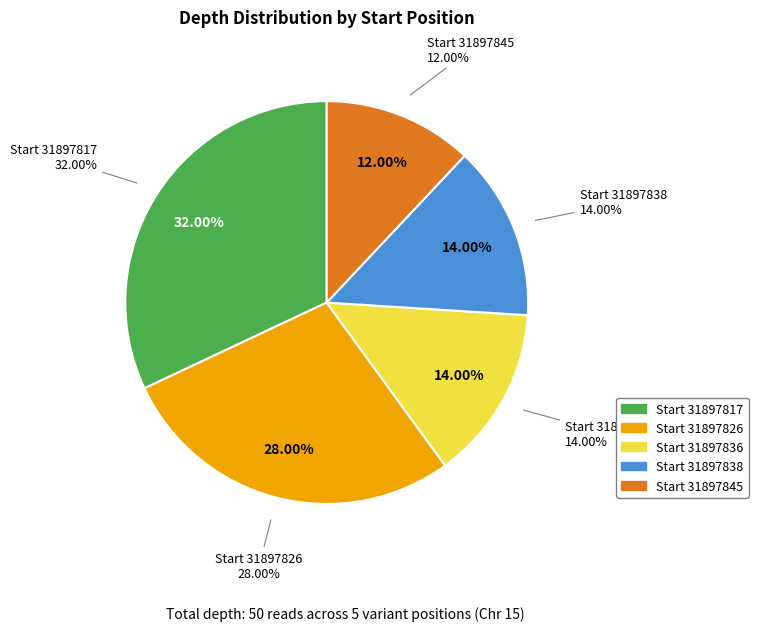

What is the change in value from 31897817 to 31897836?

-9